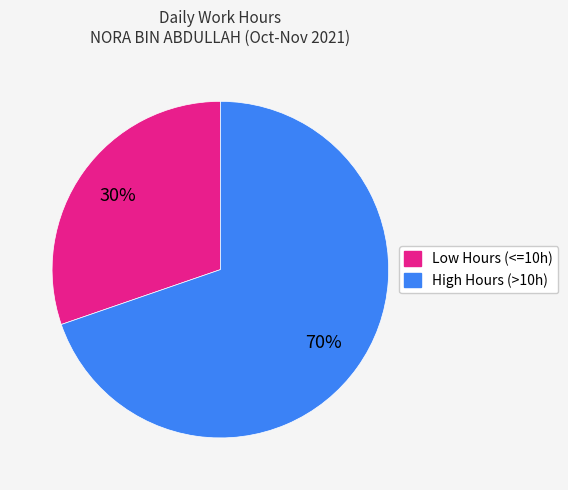

Is there any slice that represents more than half of the pie?

Yes